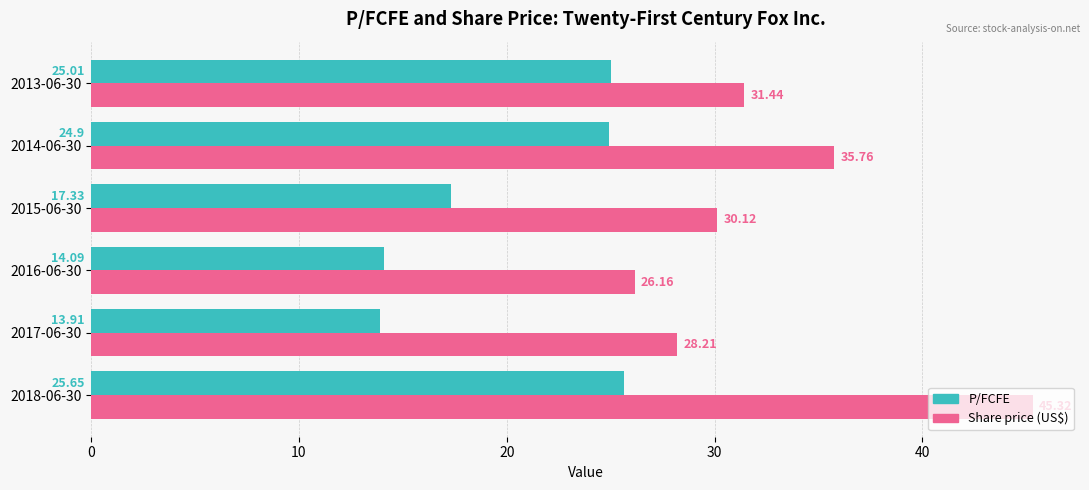

Is the value of P/FCFE at 2016-06-30 greater than the value of Share price (US$) at 2018-06-30?

No